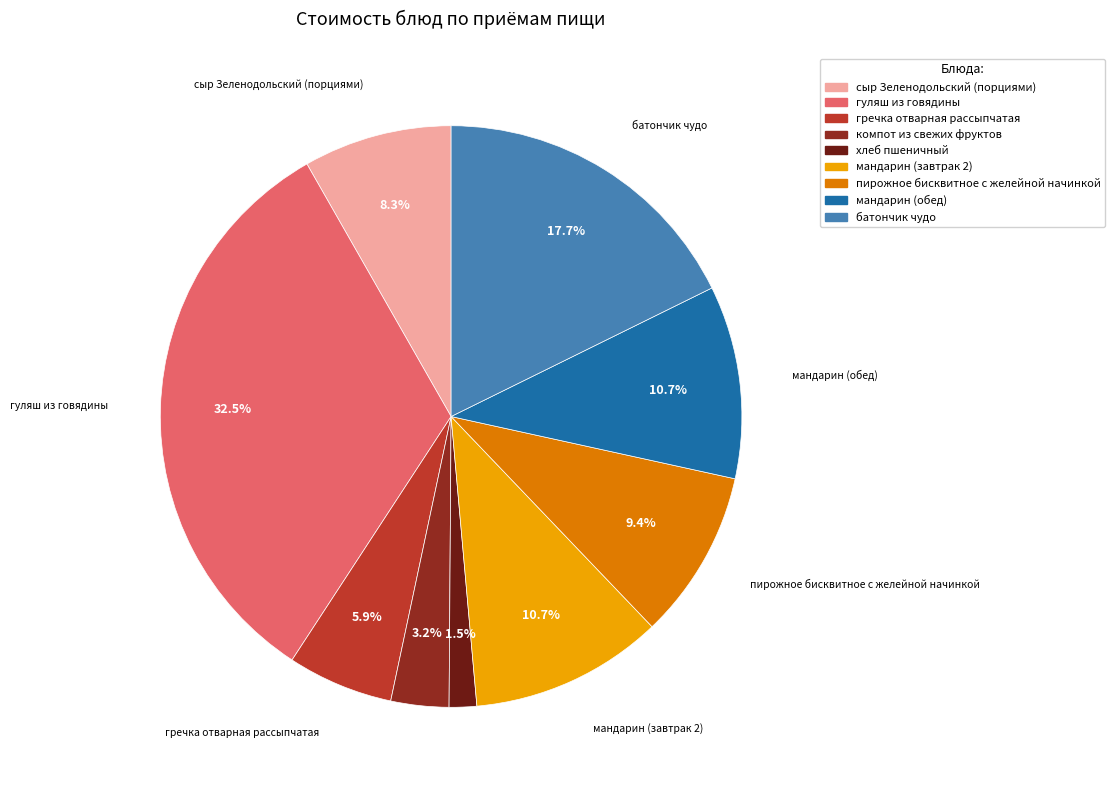

To the nearest percent, what is the combined percentage of гуляш из говядины and гречка отварная рассыпчатая?

38%